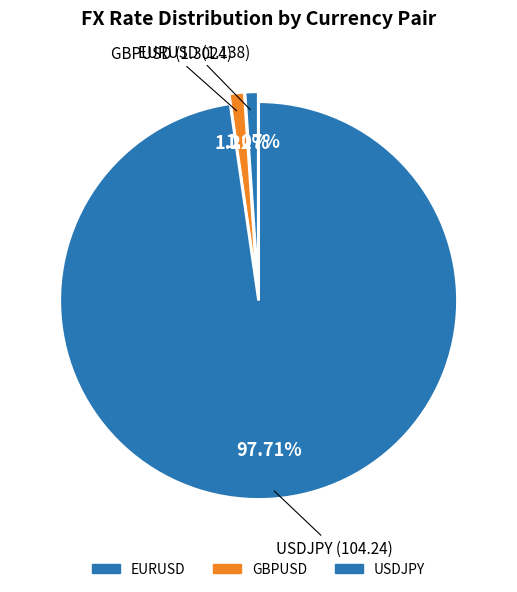

How many segments does this pie chart have?

3